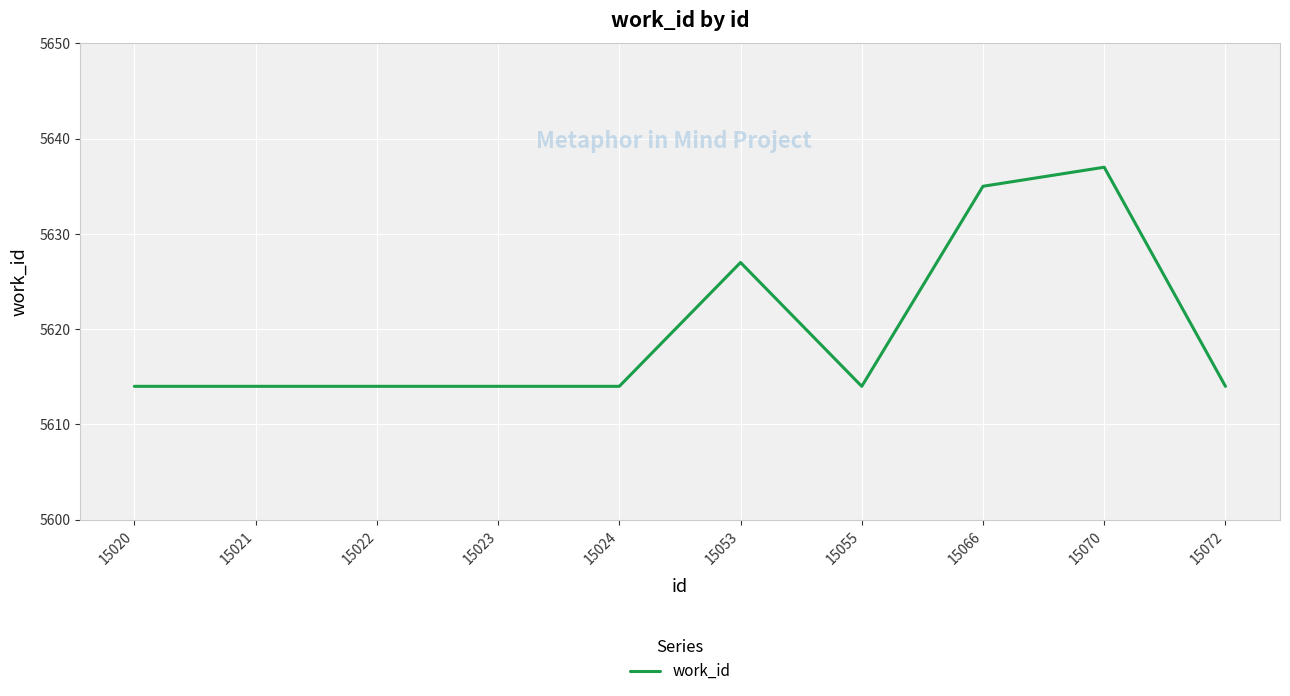

Is it true that the value at 15055 is 5614?

True